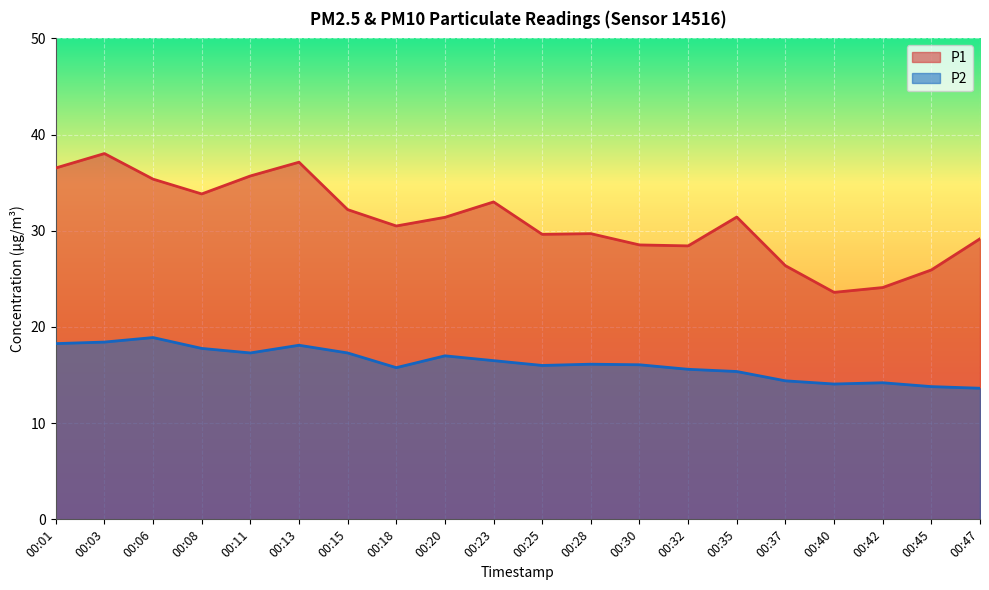

In P1, how many points are lower than both neighbors (excluding endpoints)?

5